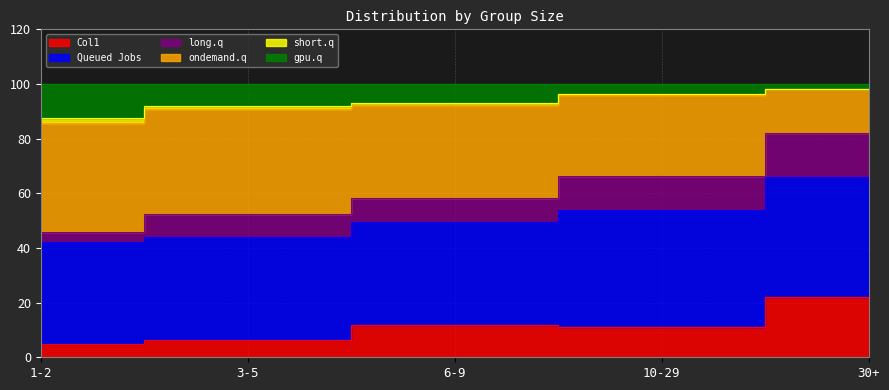

At how many categories does at least one series exceed 54?

5